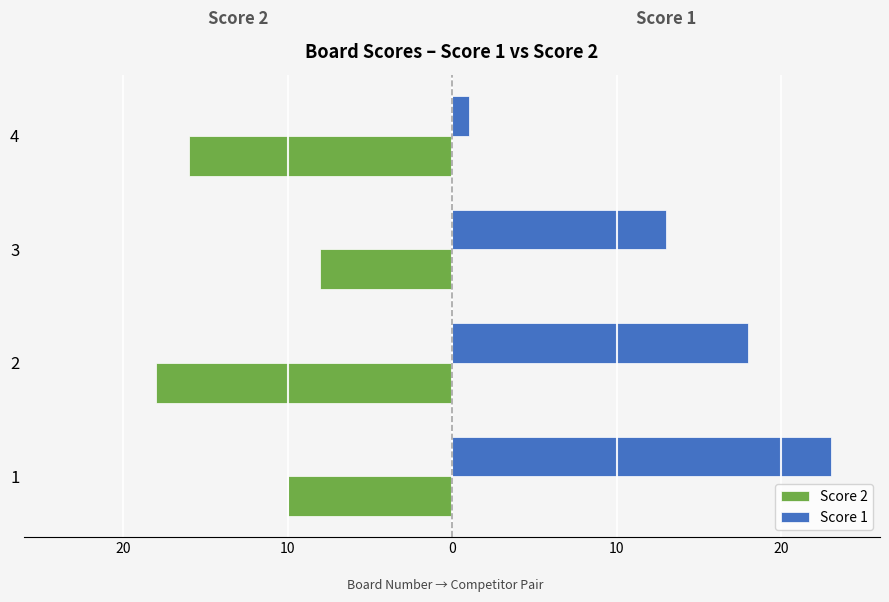

What are all the series names shown in the legend?

Score 2, Score 1